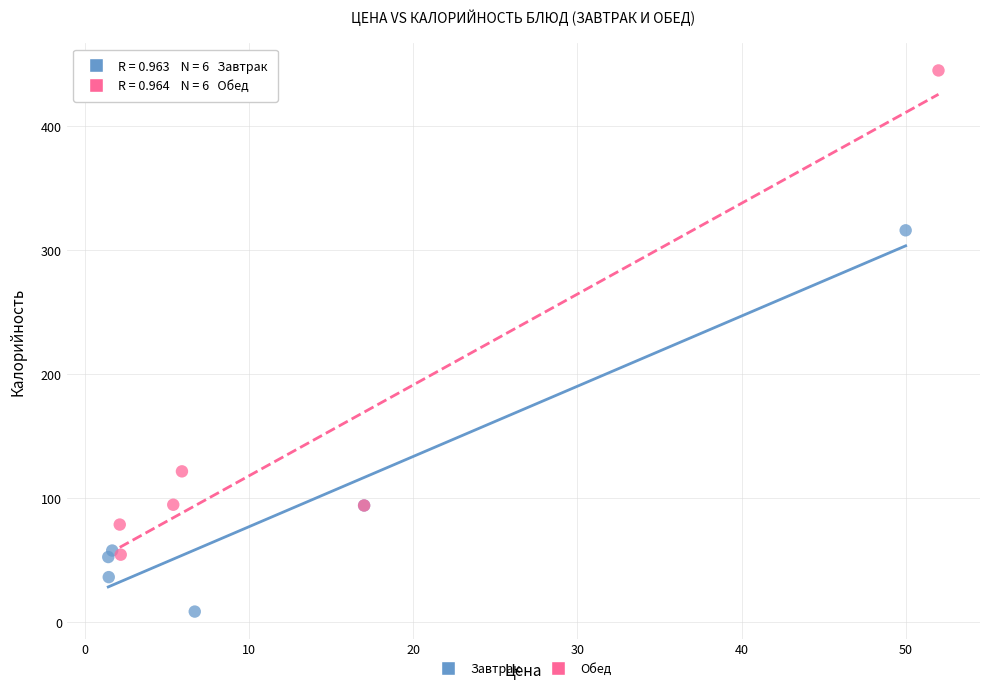

Which series contains the lowest Y value?

Завтрак